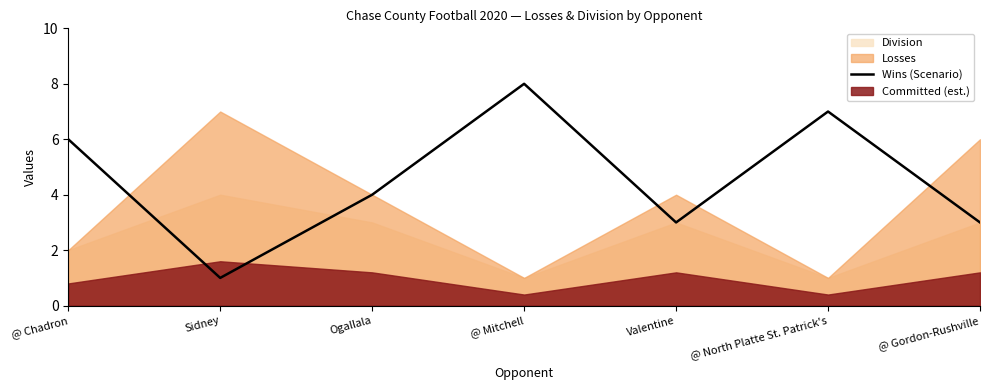

Is it true that the value at @ Gordon-Rushville is 3?

True